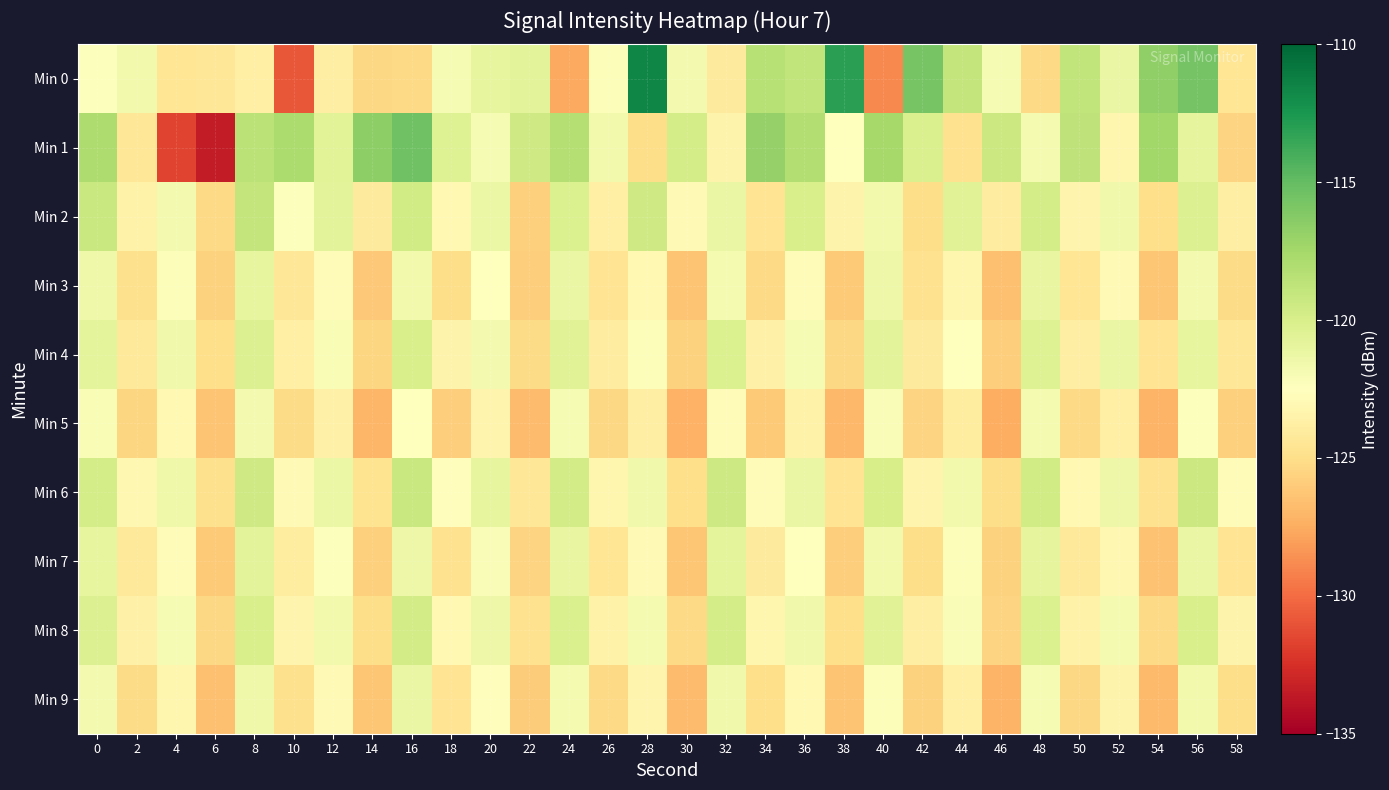

Between 10 and 6, which is larger?

6